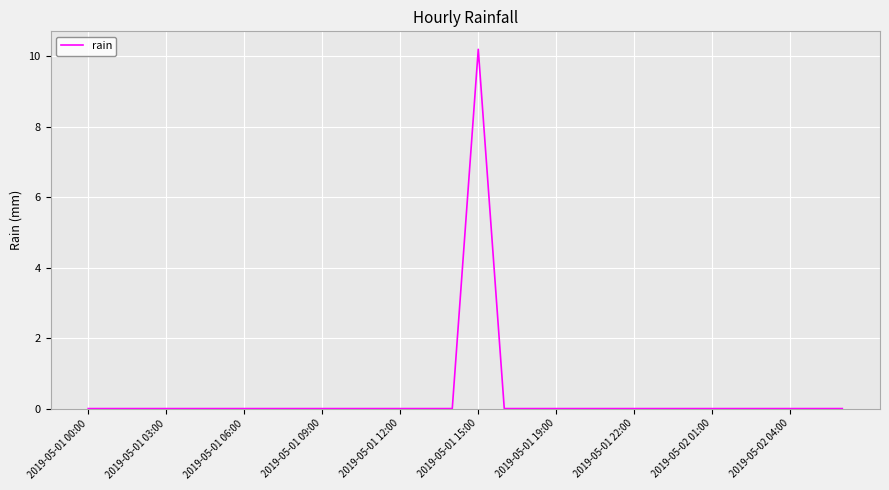

What is the maximum value shown in the chart?

10.2